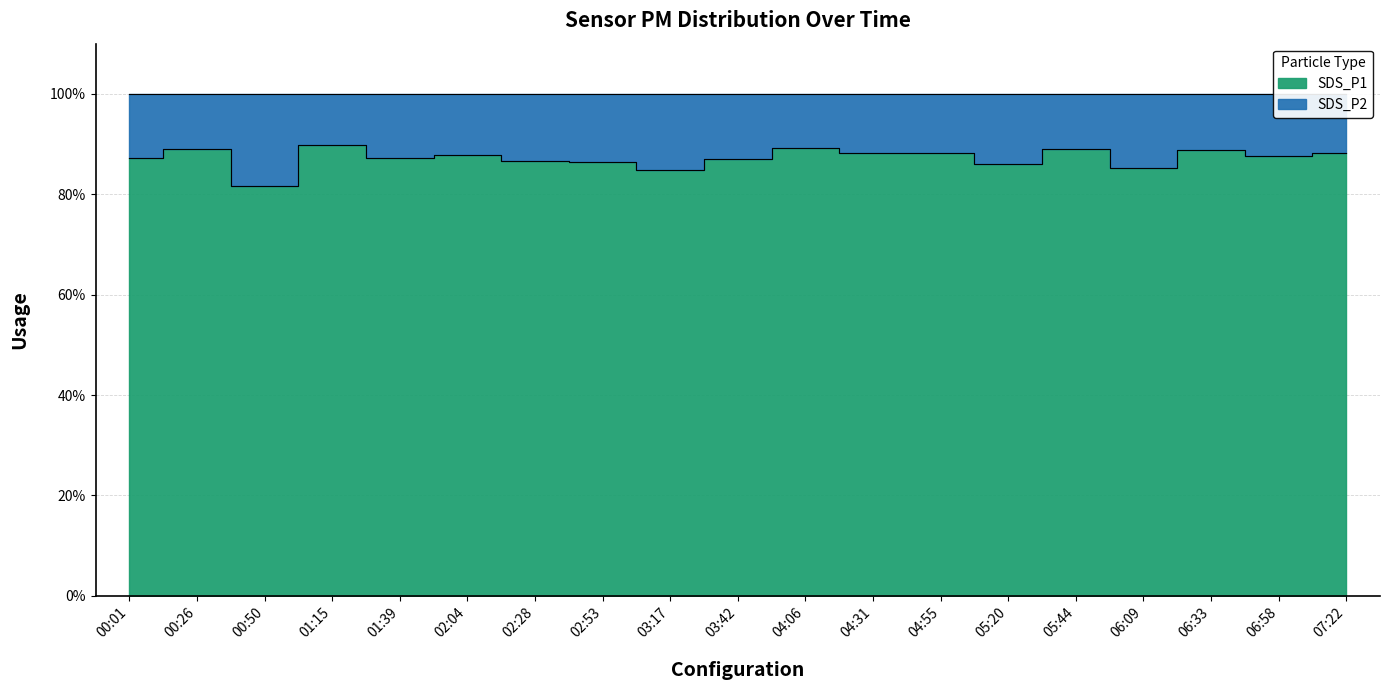

Is it true that SDS_P2 equals 3.3 at 05:44?

False